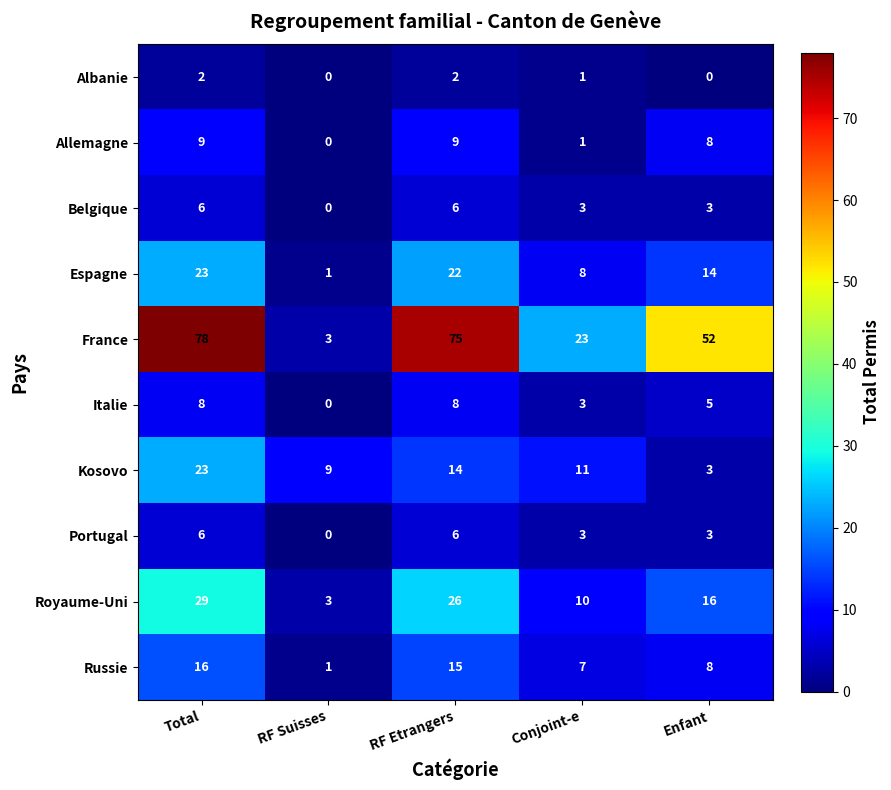

How many values in the Italie series exceed 5?

2